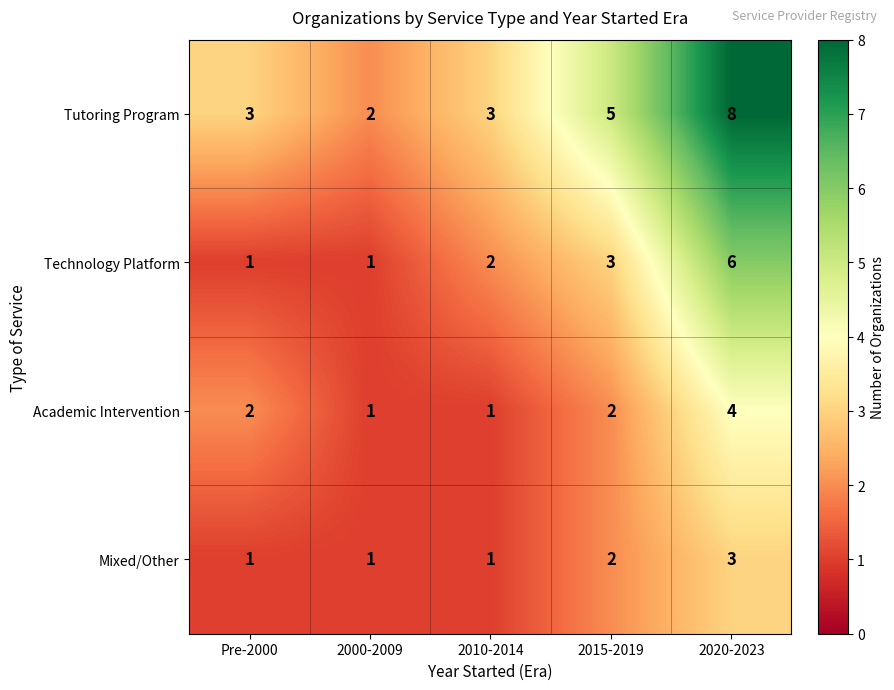

True or false: Technology Platform has a value of 2 at 2010-2014.

True